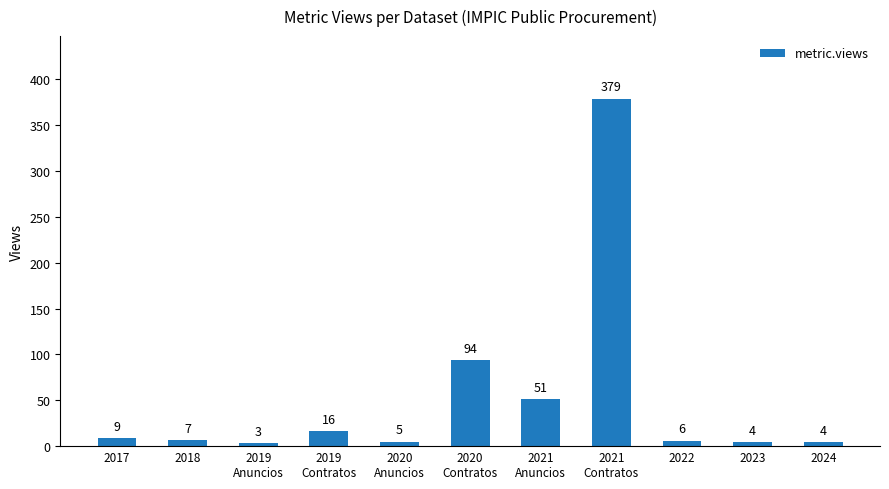

What is the change in value from 2019
Anuncios to 2020
Contratos?

+91